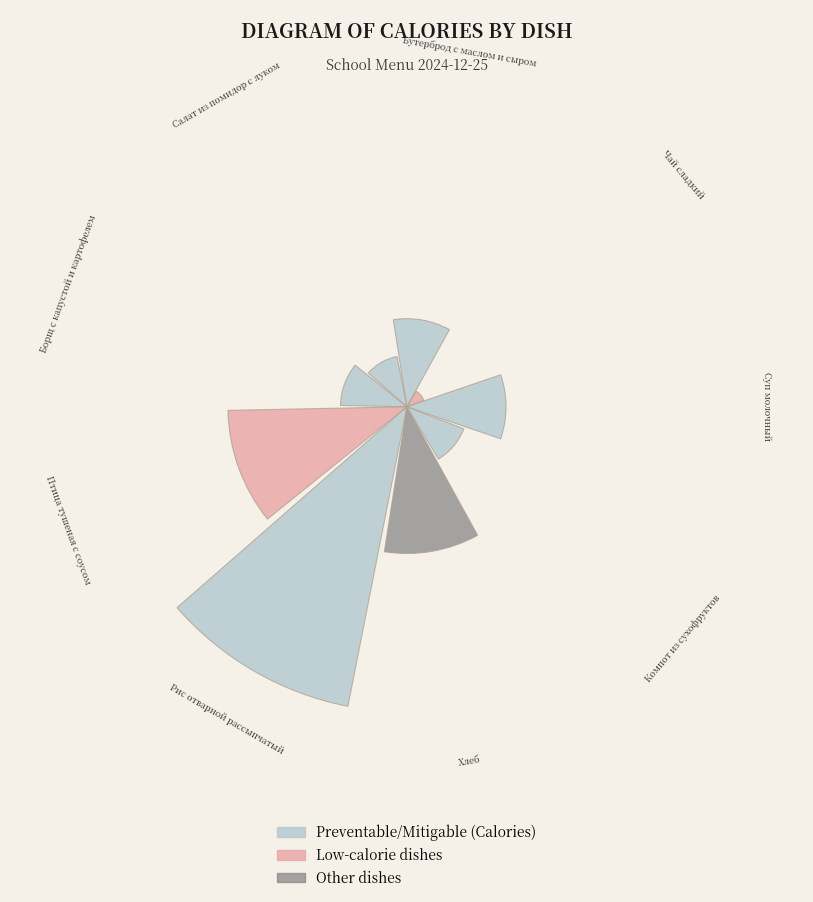

Rank the categories by value from highest to lowest.

Рис отварной рассыпчатый, Птица тушеная с соусом, Хлеб, Суп молочный, Бутерброд с маслом и сыром, Борщ с капустой и картофелем, Компот из сухофруктов, Салат из помидор с луком, Чай сладкий